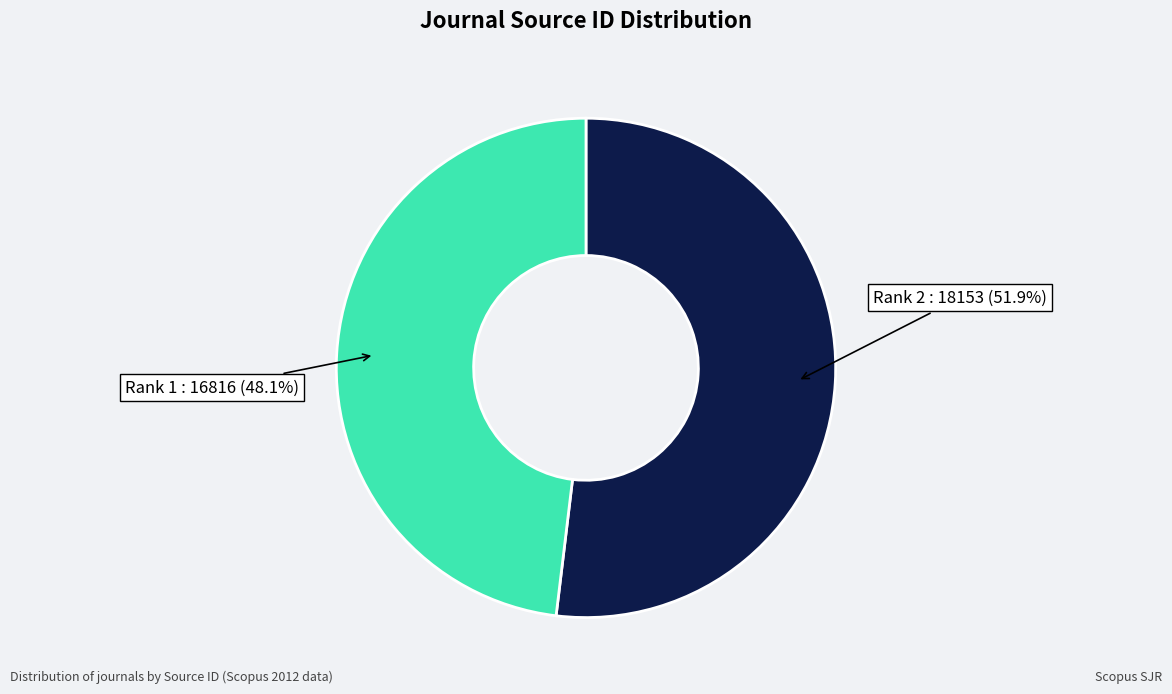

Does any single category account for the majority?

Yes